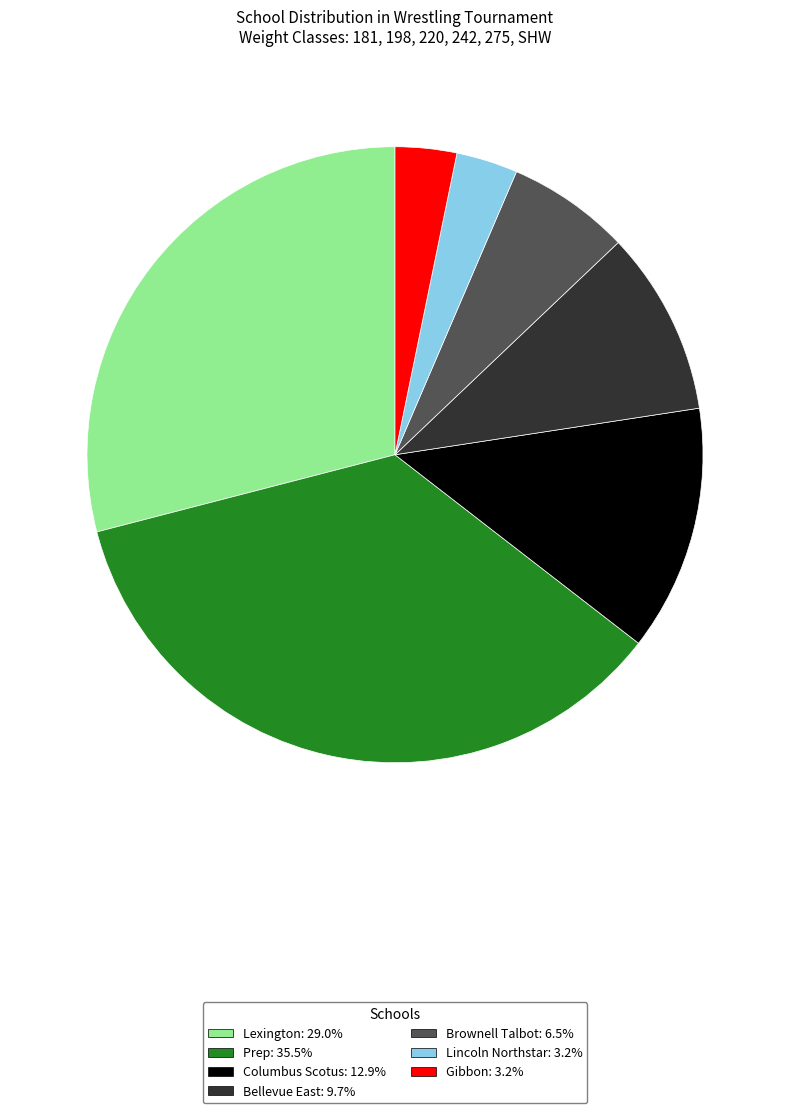

True or false: Brownell Talbot accounts for 13% of the total.

False